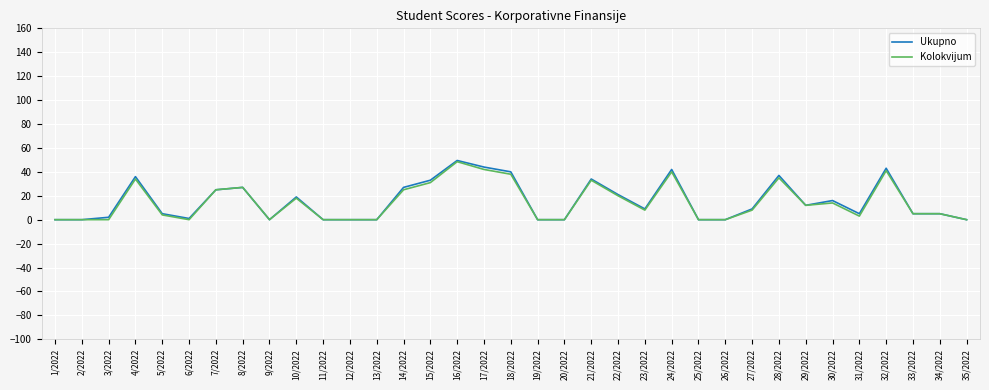

At which category is the sum across all series the highest?

16/2022